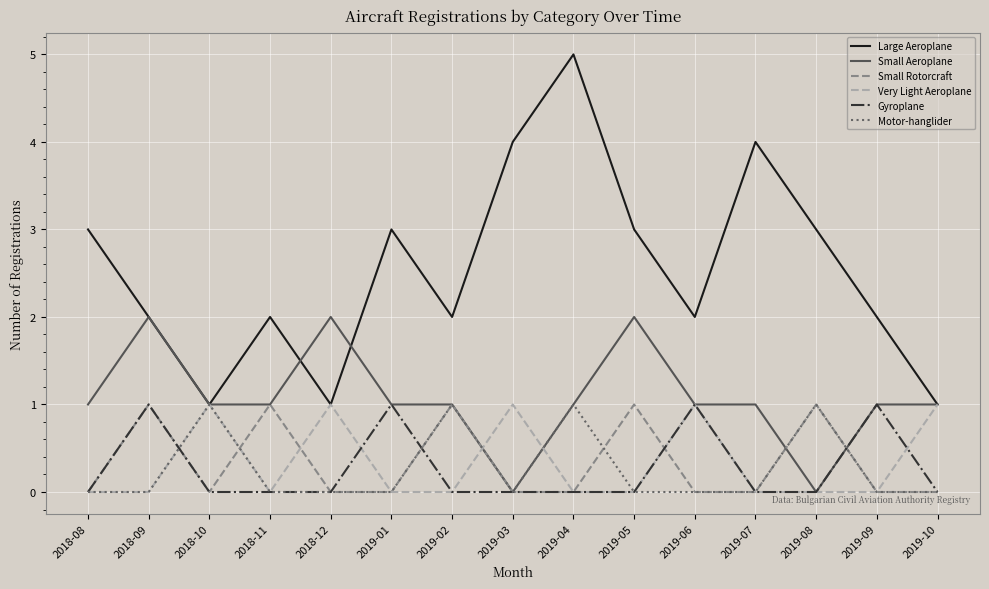

What is the spread (max minus min) of values at 2019-01?

3